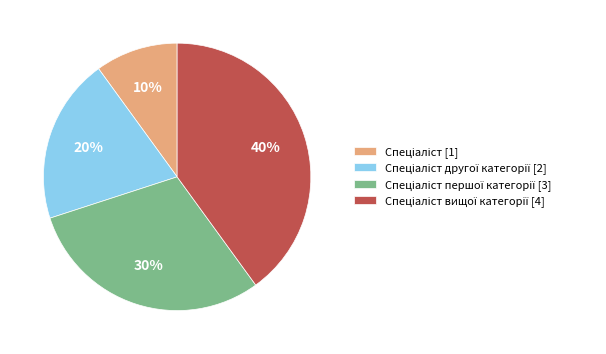

How many segments does this pie chart have?

4